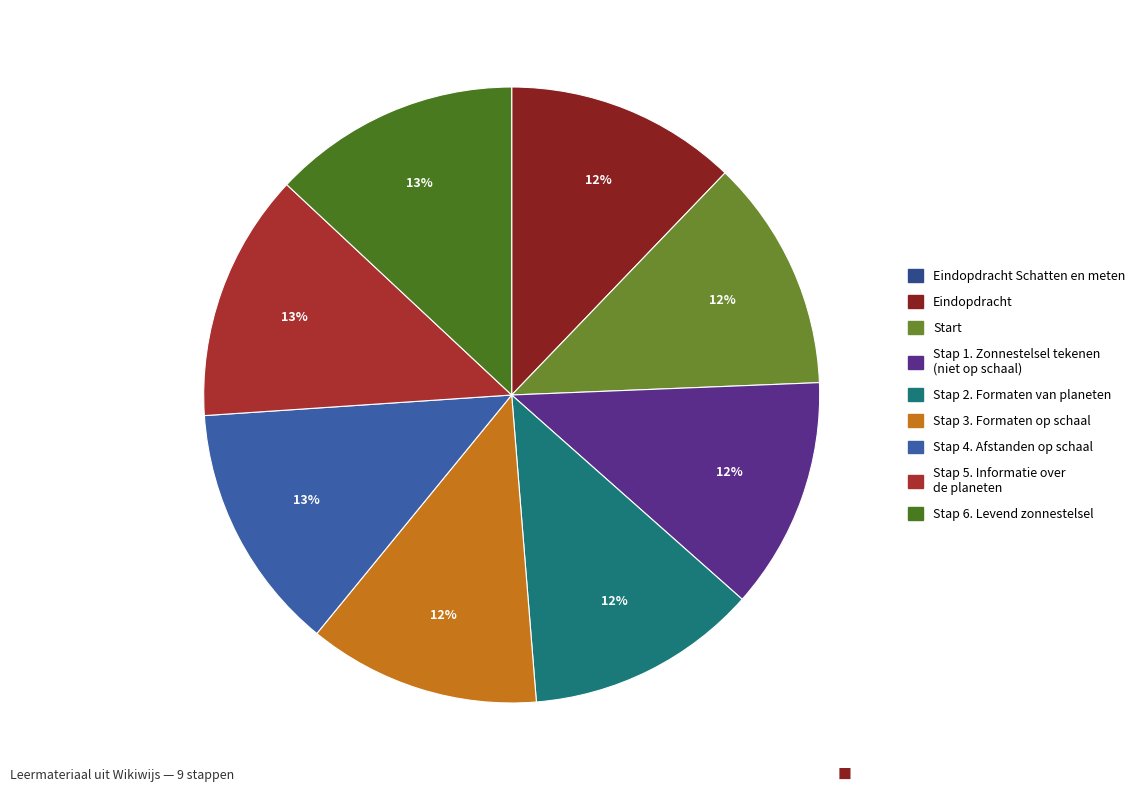

How many slices are in this pie chart?

9